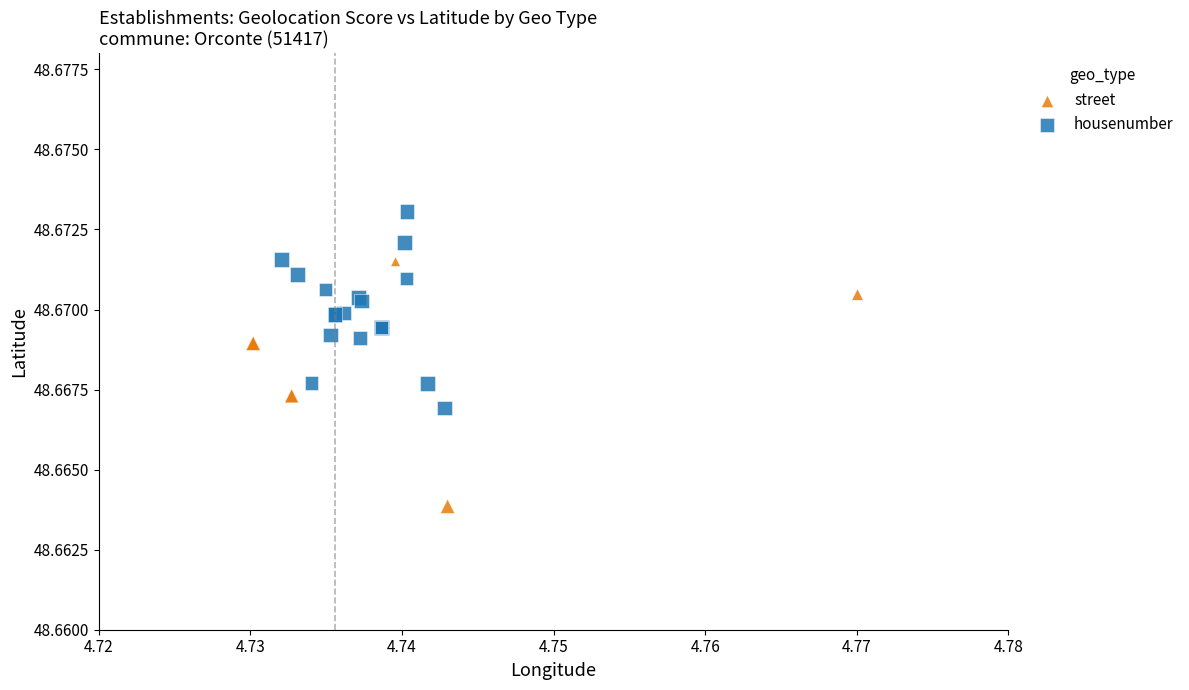

What are all the series names shown in the legend?

street, housenumber